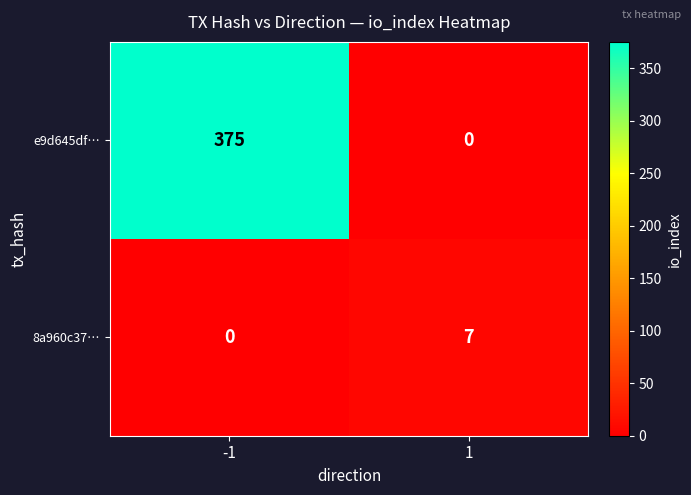

How many data points does each series have?

2